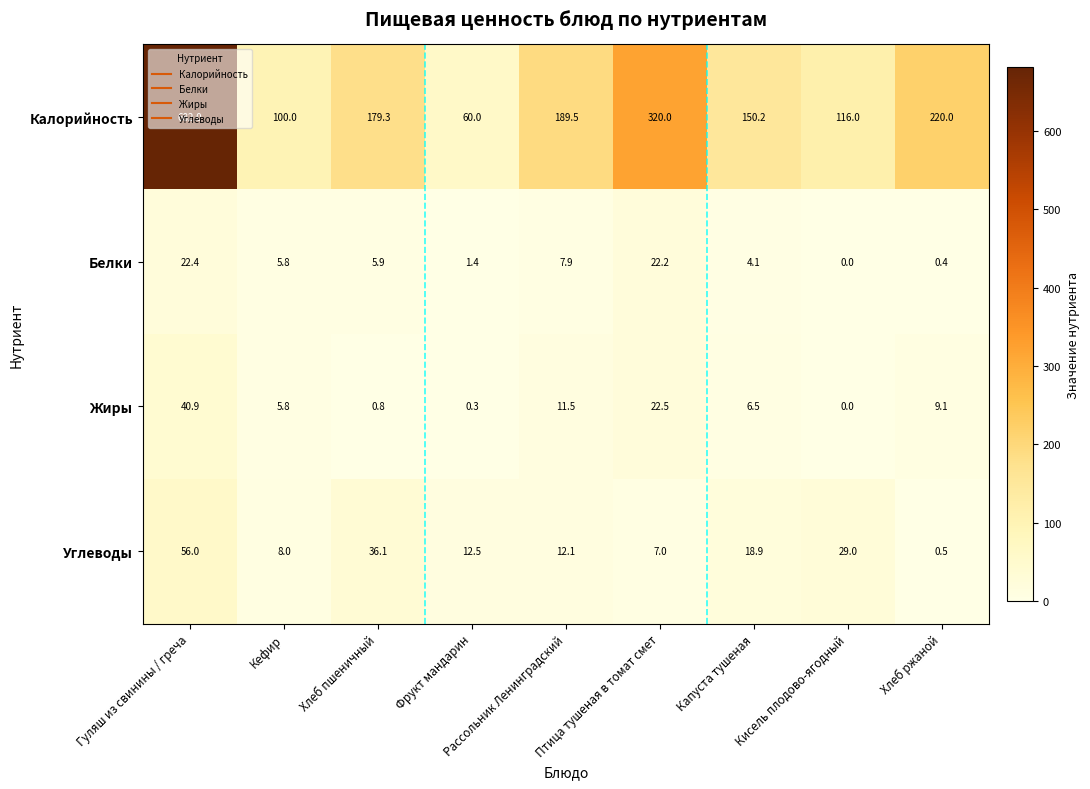

Rank the series by their maximum value, from lowest to highest.

Белки, Жиры, Углеводы, Калорийность